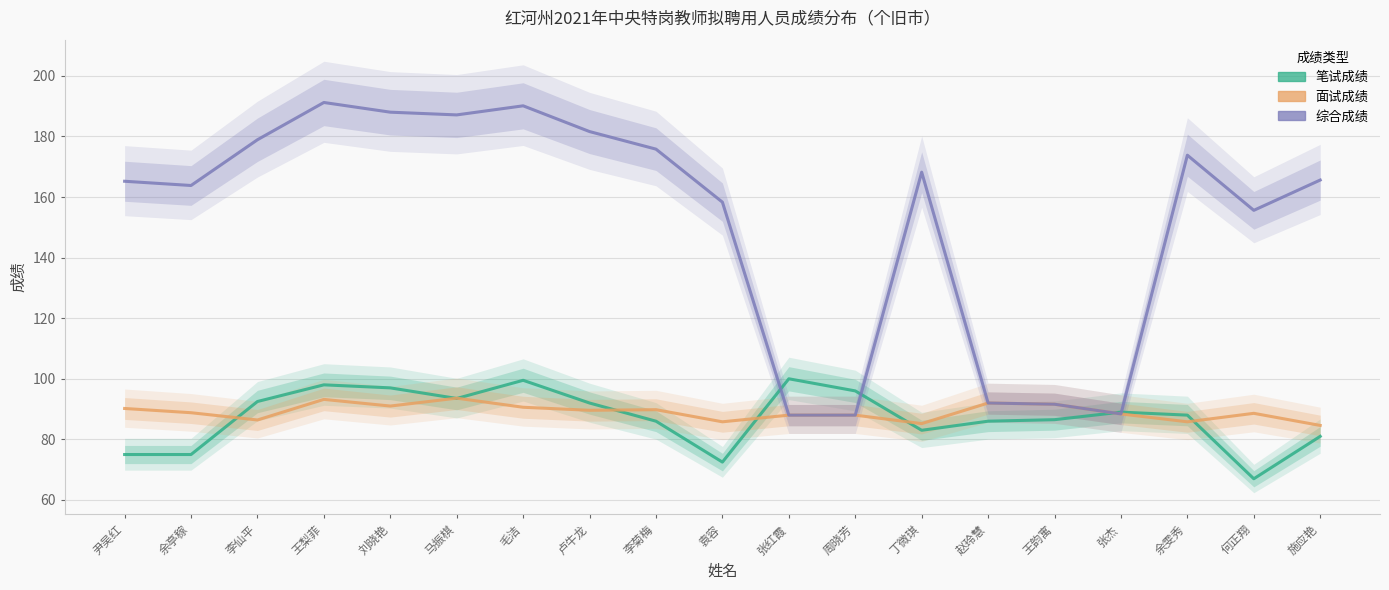

How many times do 笔试成绩 and 综合成绩 cross each other?

4